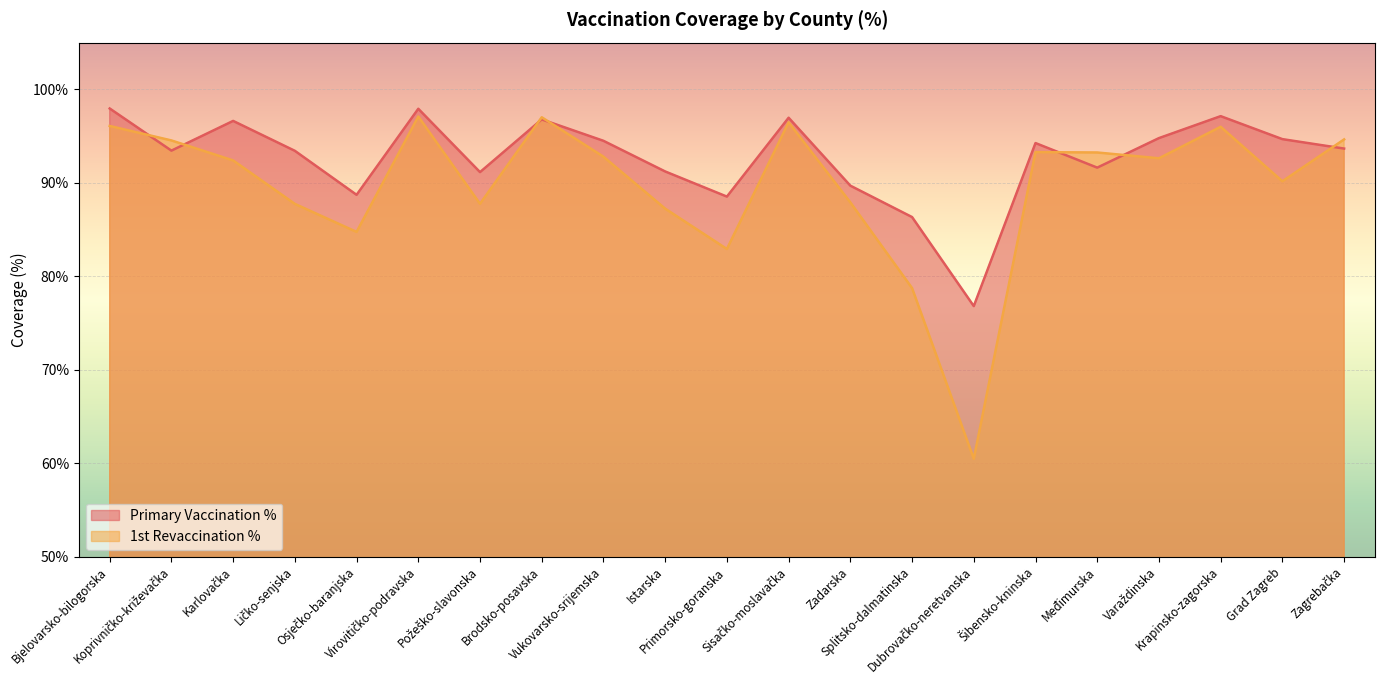

At which label does Primary Vaccination % first exceed 93?

Bjelovarsko-bilogorska